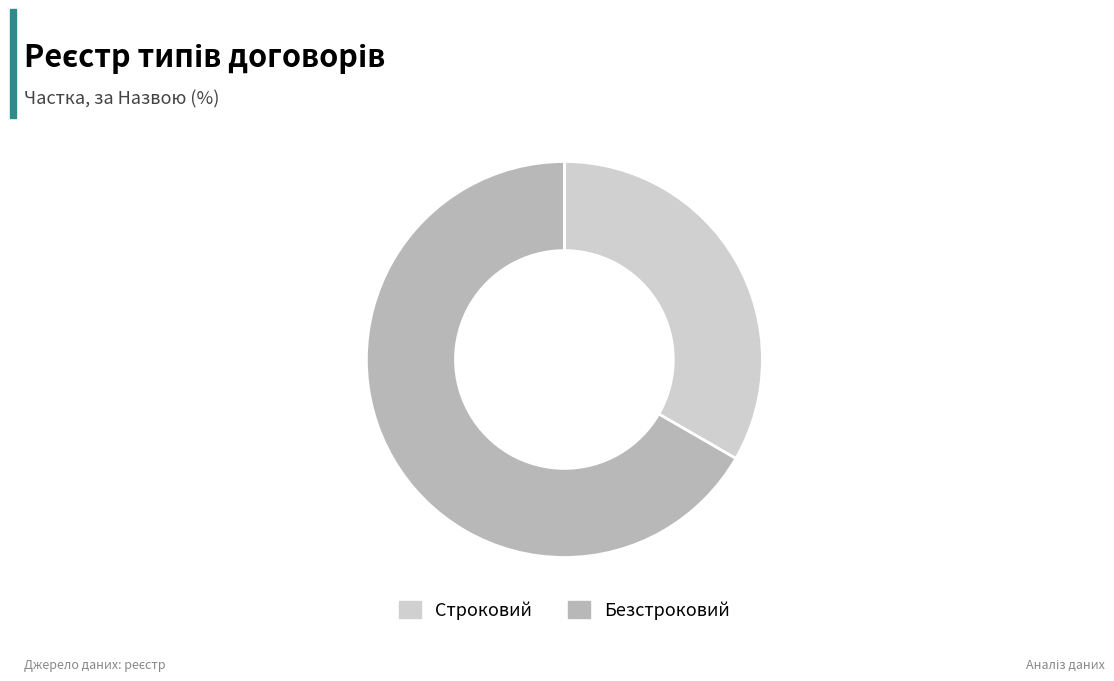

What is the majority slice?

Безстроковий